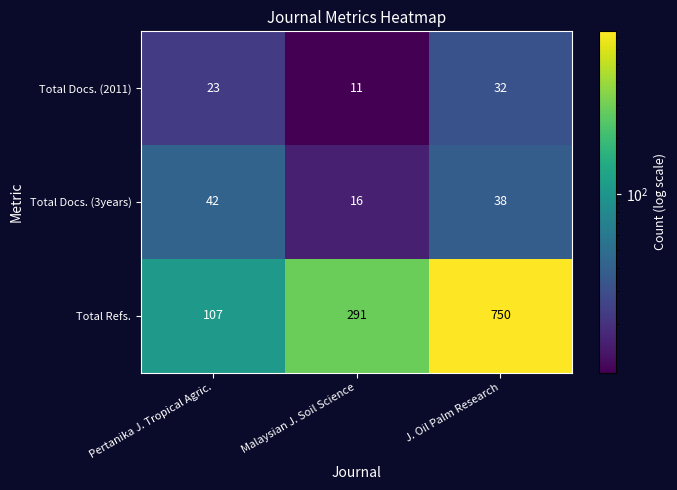

What is the lowest value of the Total Docs. (3years) series?

16